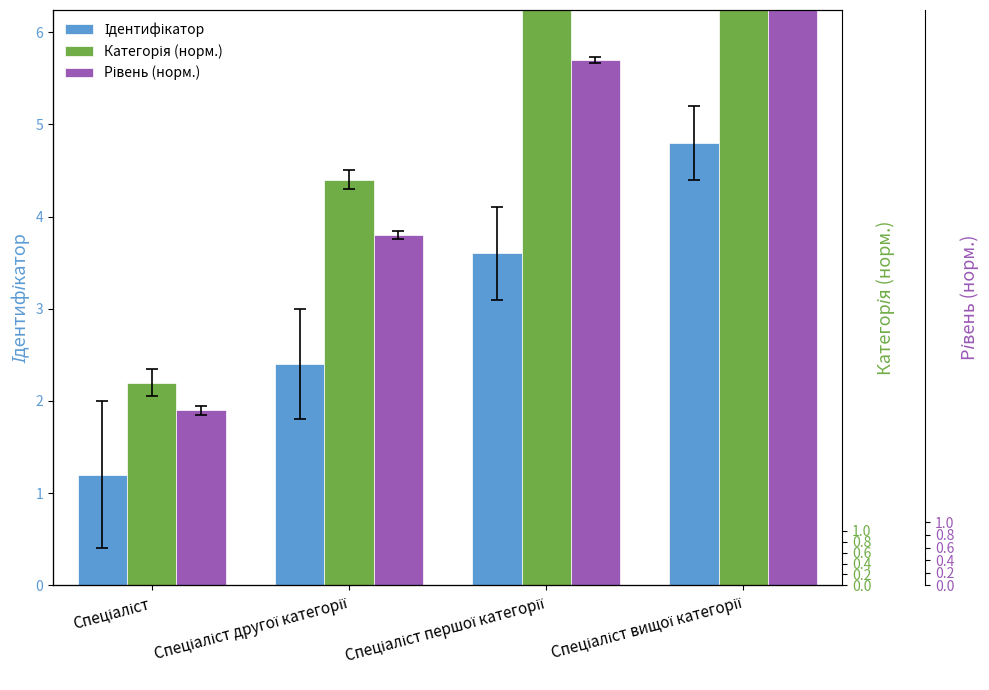

At which label is Ідентифікатор closest to 3?

Спеціаліст першої категорії